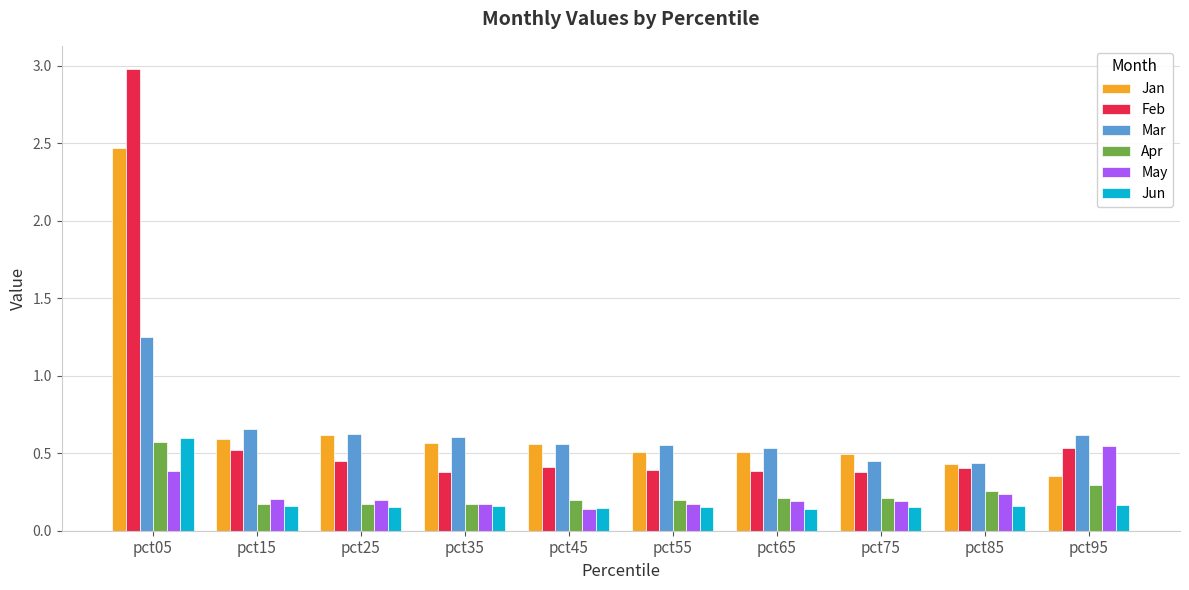

How many May values are between 0 and 1?

10